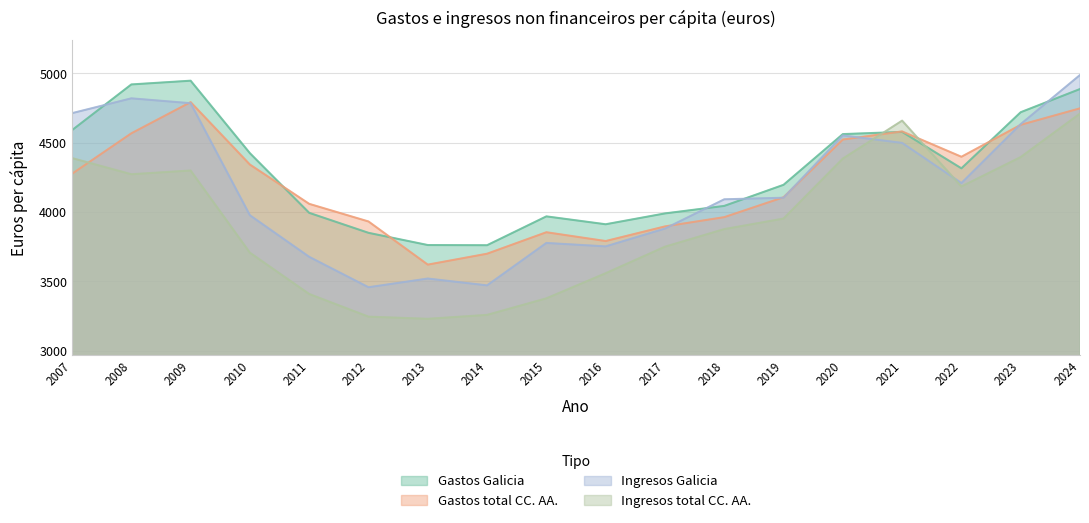

True or false: Ingresos total CC. AA. has more than 1 interior local peaks.

True